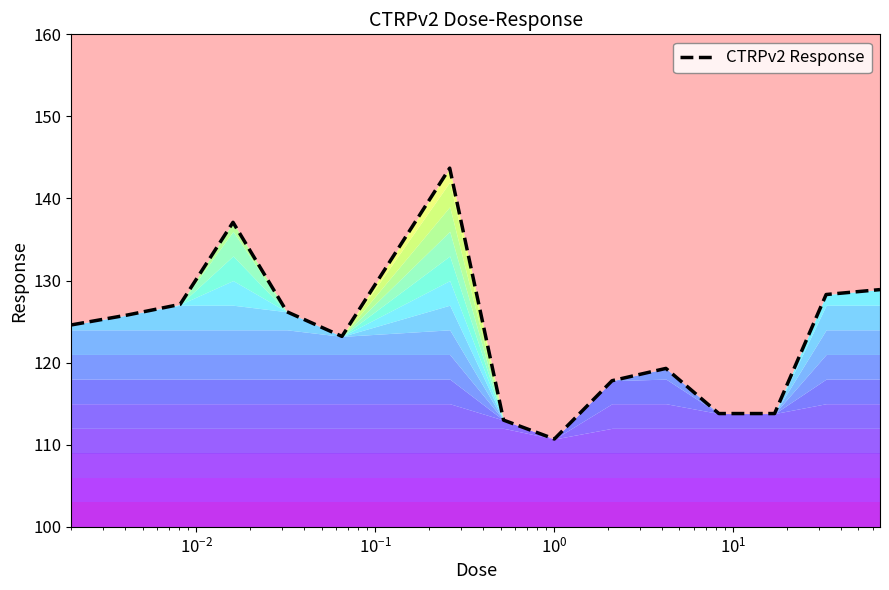

What is the minimum value shown in the chart?

110.7